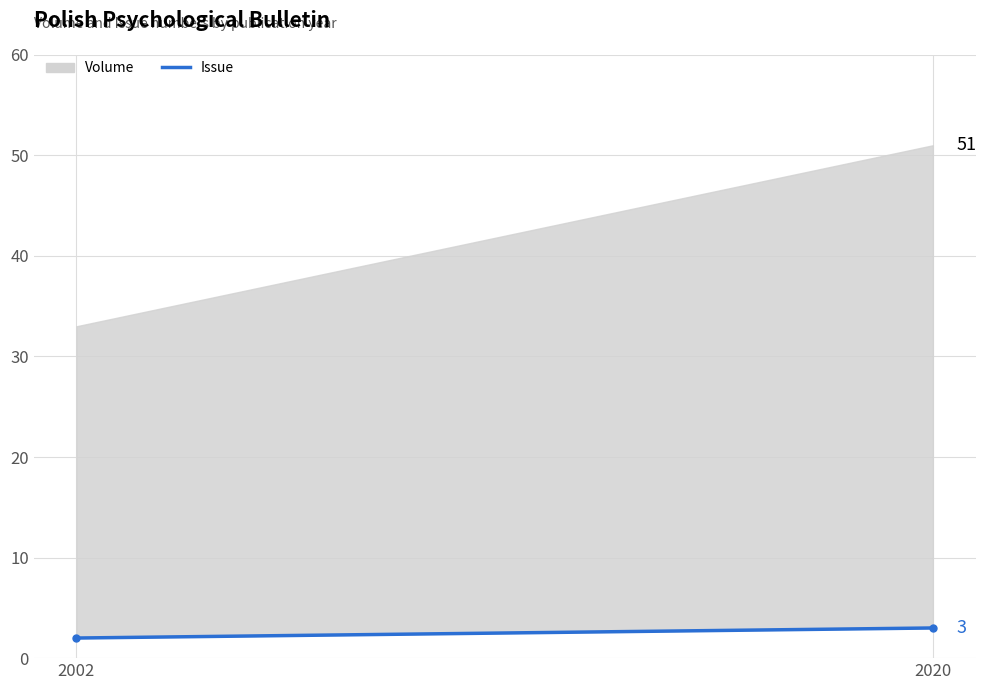

What is the sum of the values at 2002 and 2020?

5